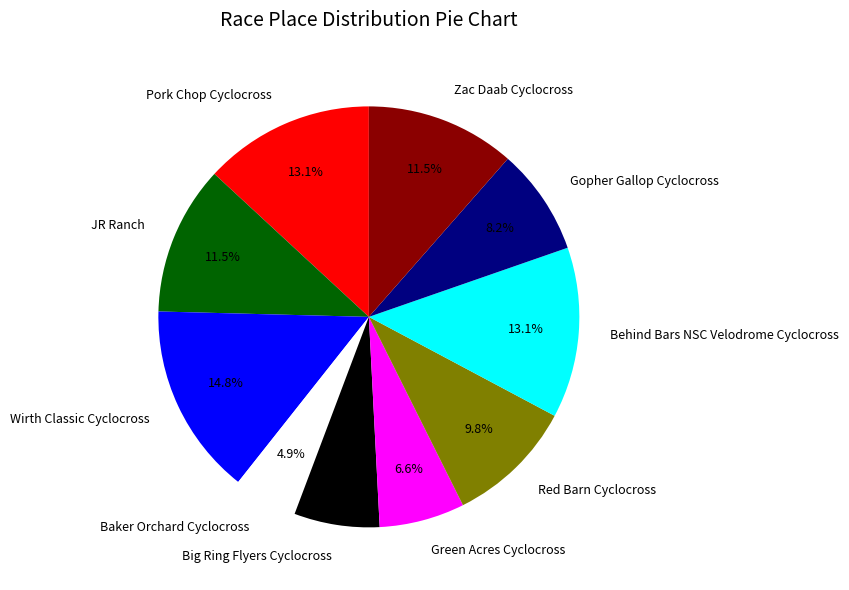

What is the ratio of the value at Baker Orchard Cyclocross to the value at Behind Bars NSC Velodrome Cyclocross?

0.4